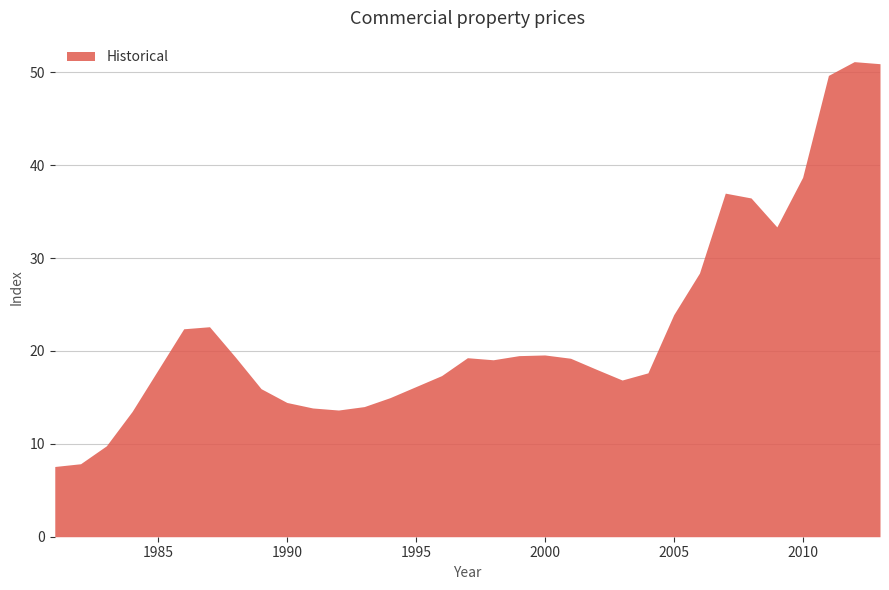

The value at 1996 is 8.8. True or false?

False